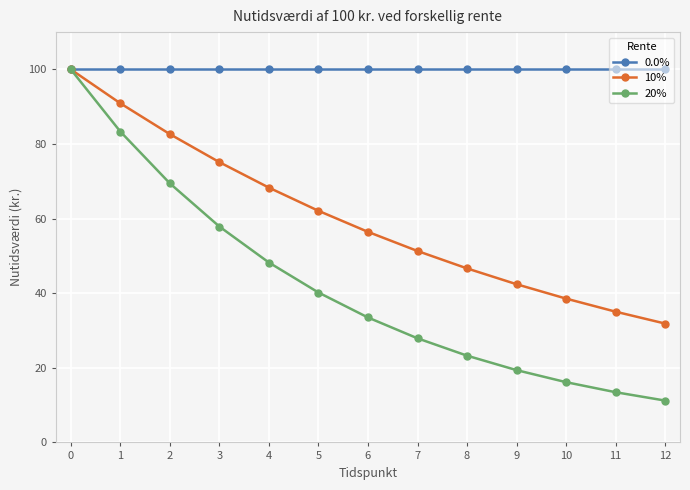

How many lines are shown in the chart?

3